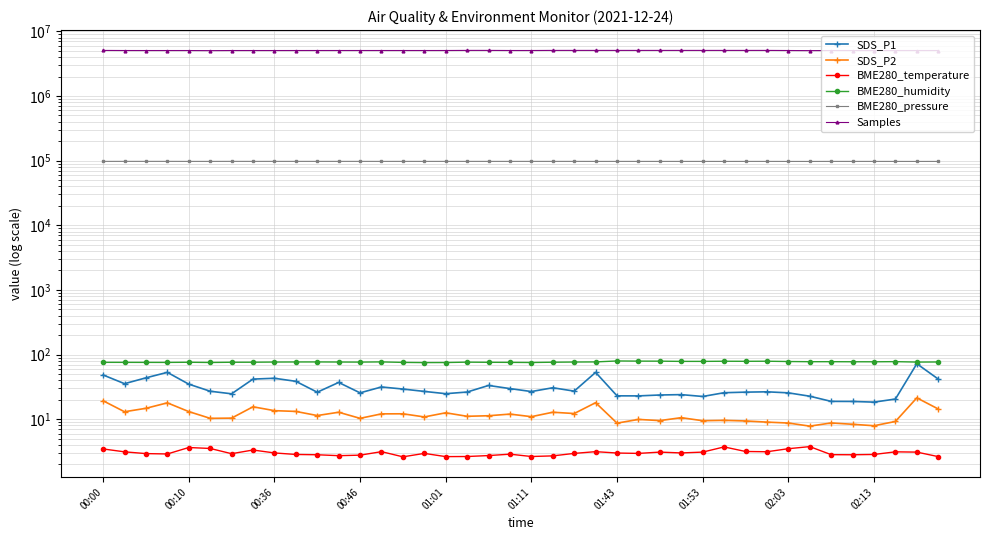

What is the label of the 20th point from the left?

19